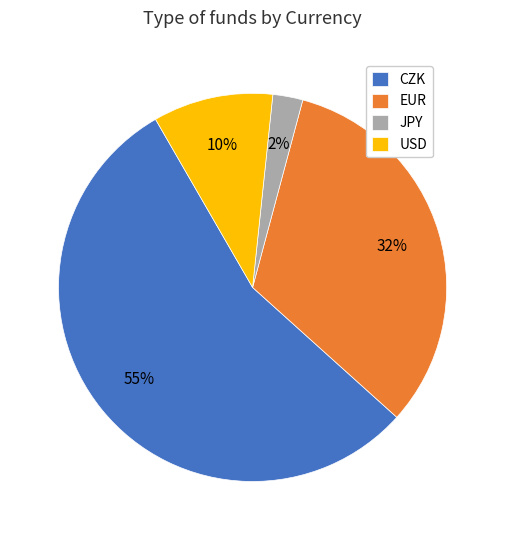

To the nearest percent, what is the average slice percentage?

25%